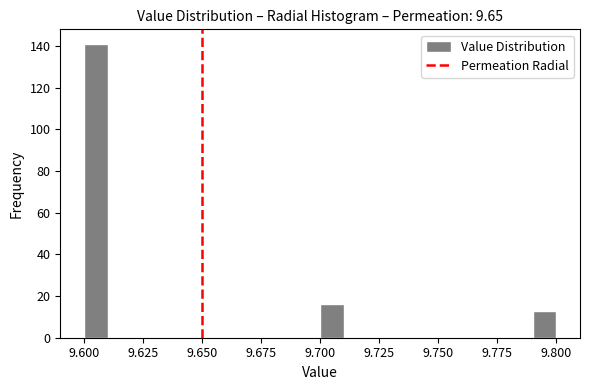

Read against the x-axis, roughly where is the centre of the tallest bar?

9.605